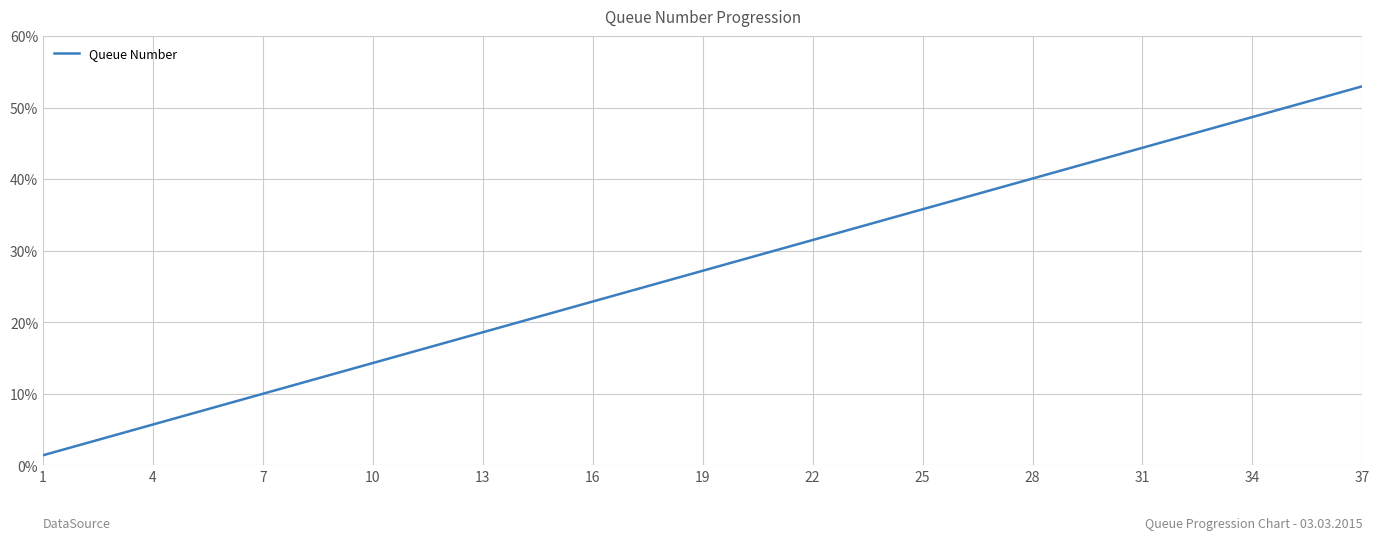

What is the difference between the maximum and minimum values?

51.6